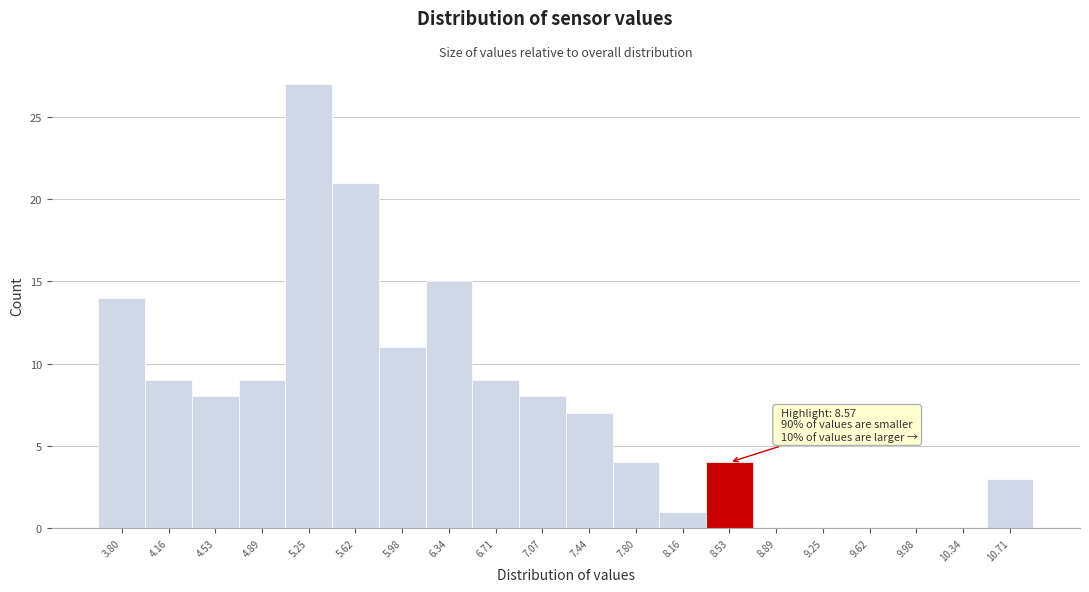

Reading right to left, what are all the values shown in this chart?

10.71=3	10.34=0	9.98=0	9.62=0	9.25=0	8.89=0	8.53=4	8.16=1	7.80=4	7.44=7	7.07=8	6.71=9	6.34=15	5.98=11	5.62=21	5.25=27	4.89=9	4.53=8	4.16=9	3.80=14